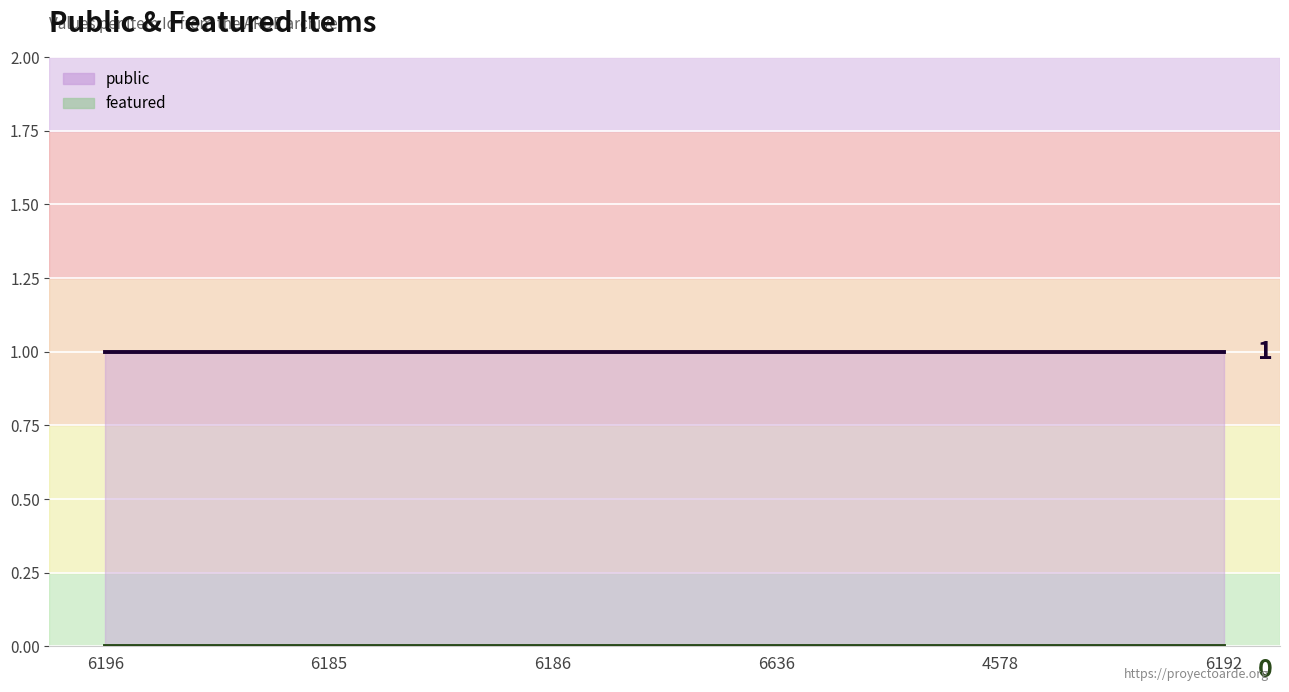

What are all the series names shown in the legend?

public, featured